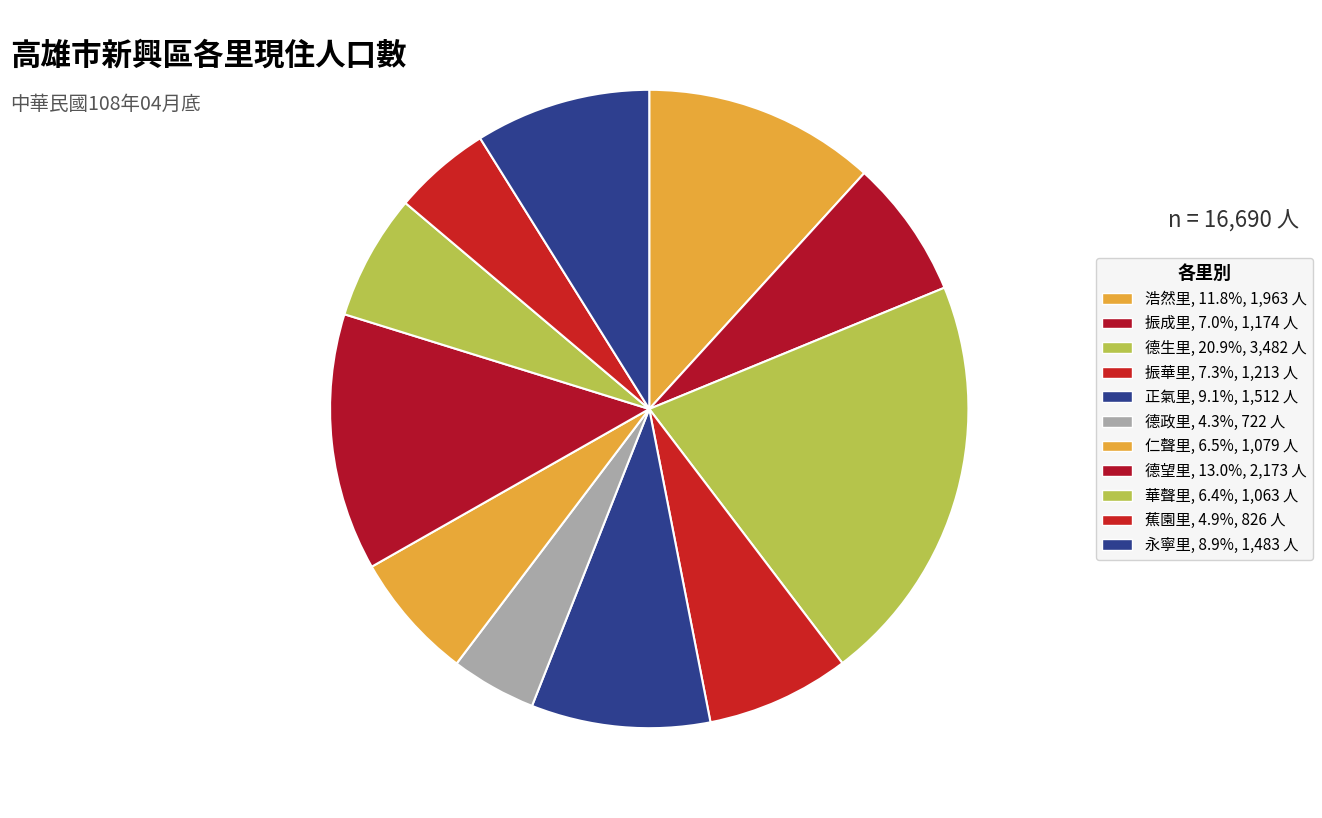

What is the largest slice in the pie chart?

德生里